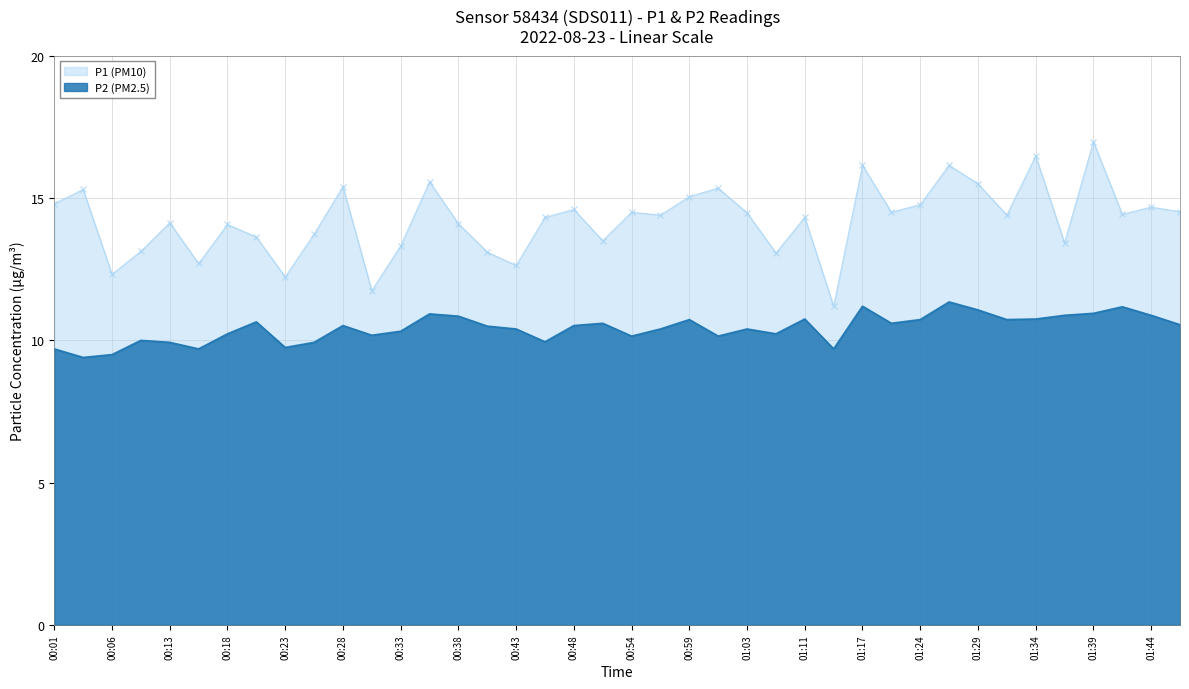

What is the total value across all series at 01:03?

24.9